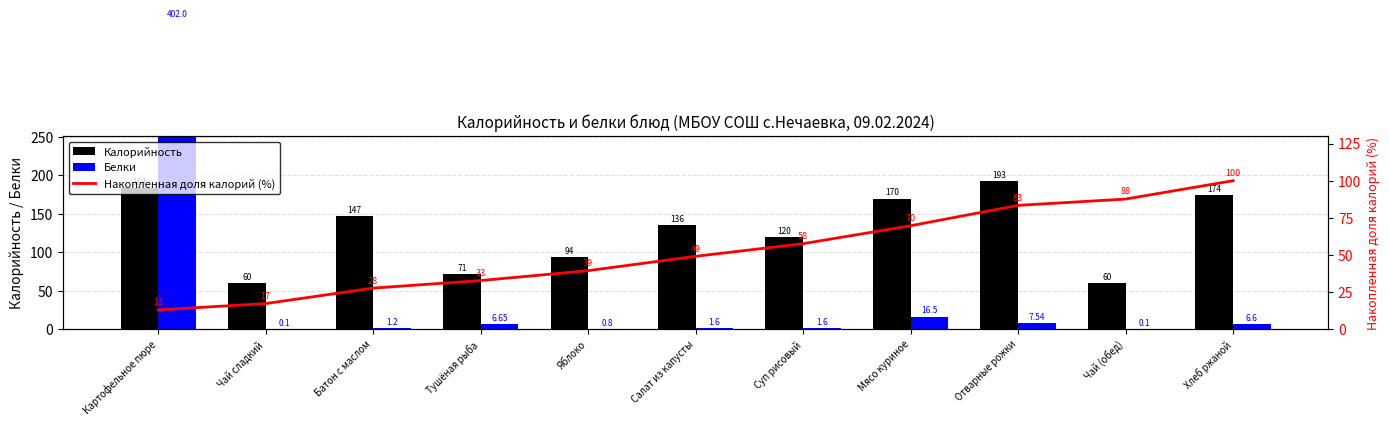

True or false: Белки has a value of 1.7 at Тушёная рыба.

False